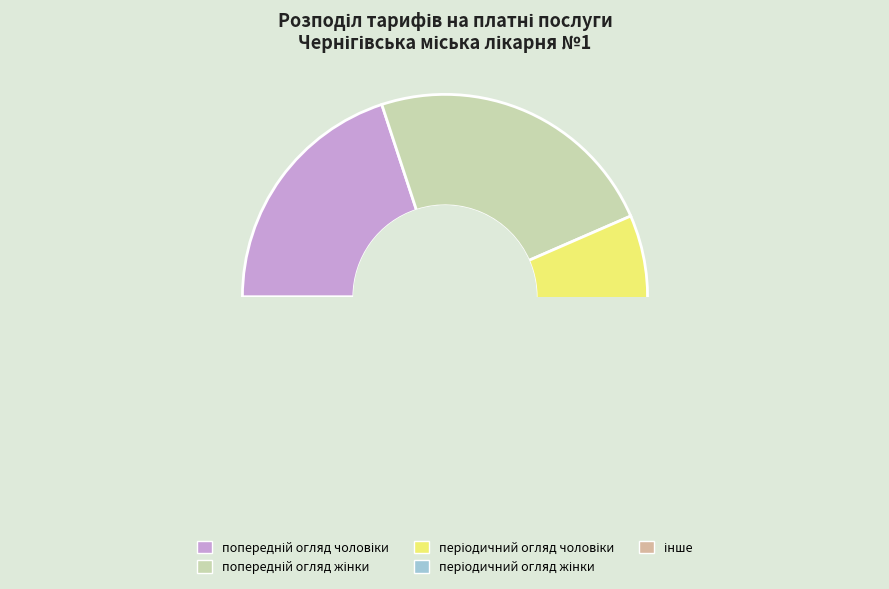

How many segments does this pie chart have?

5